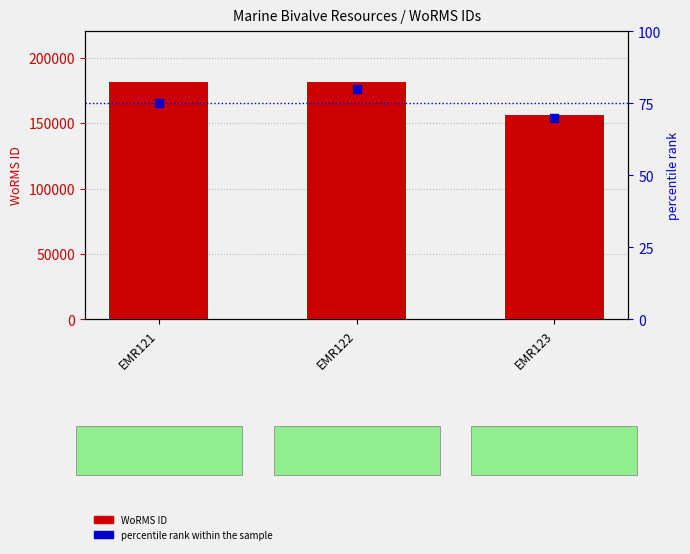

Is the value of percentile rank within the sample at EMR121 greater than the value of WoRMS ID at EMR121?

No